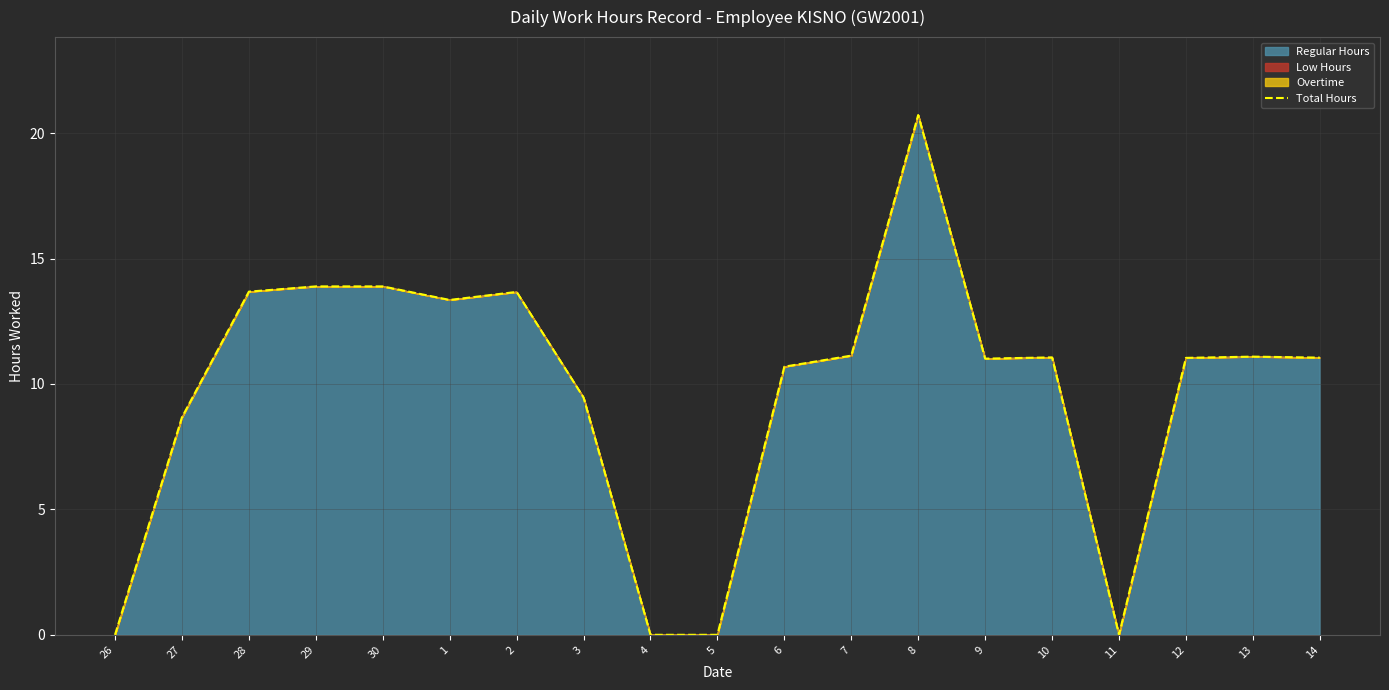

Is it true that the value at 12 is 11.0?

True